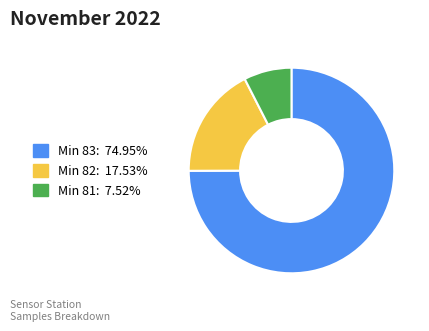

Is there a majority slice in this chart?

Yes